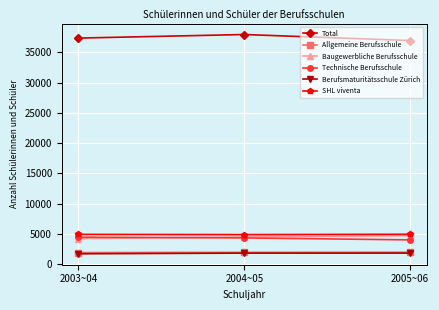

The value of Total at 2003~04 is 54257. True or false?

False